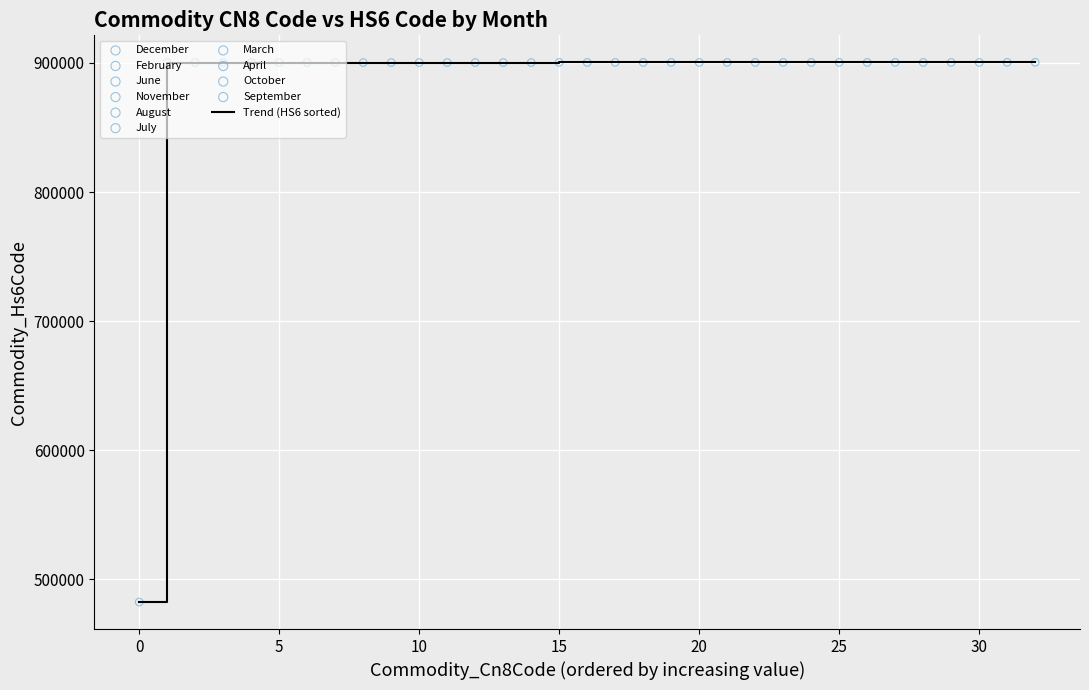

What is the greatest value displayed?

900490